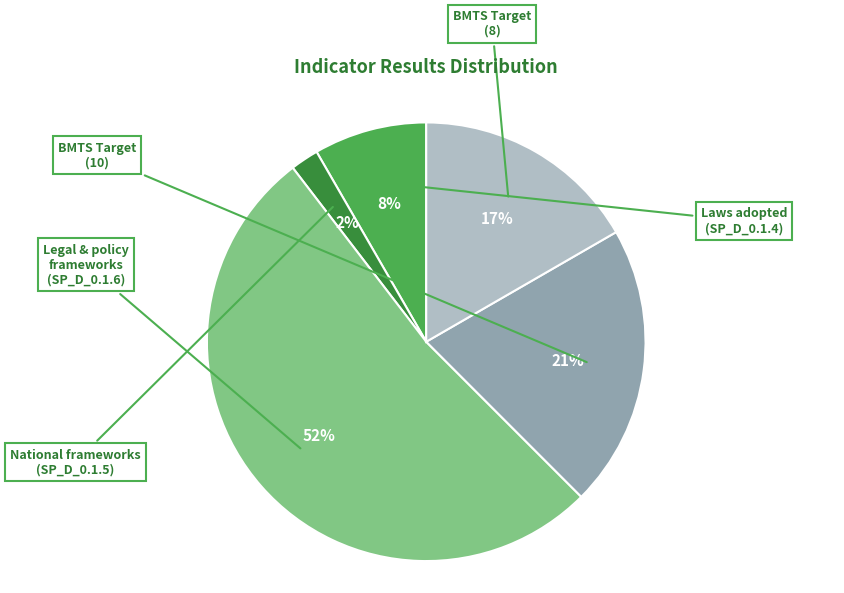

Is there any slice that represents more than half of the pie?

Yes